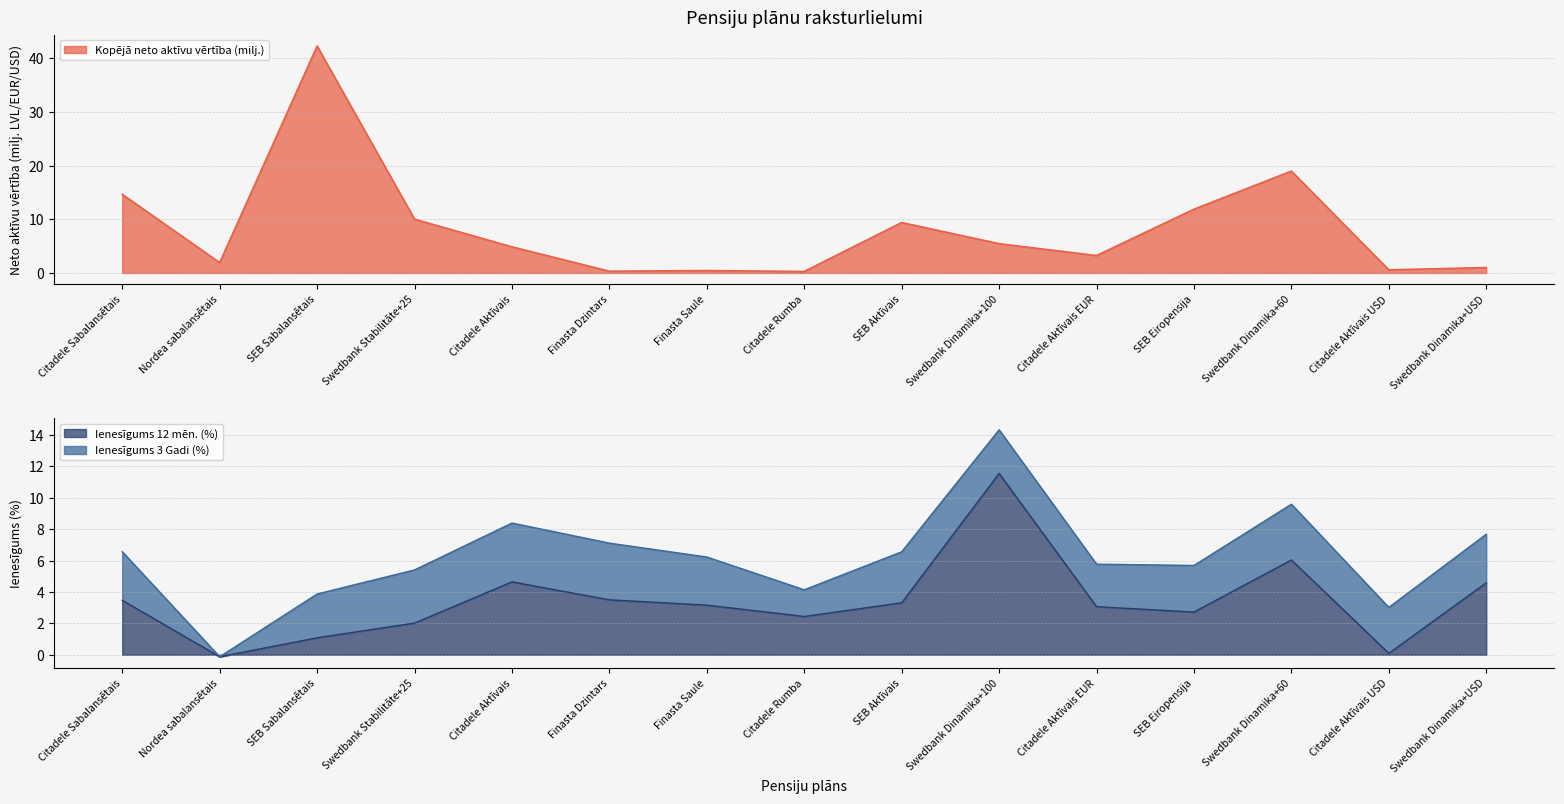

What is the label of the 1st point from the right?

Swedbank Dinamika+USD